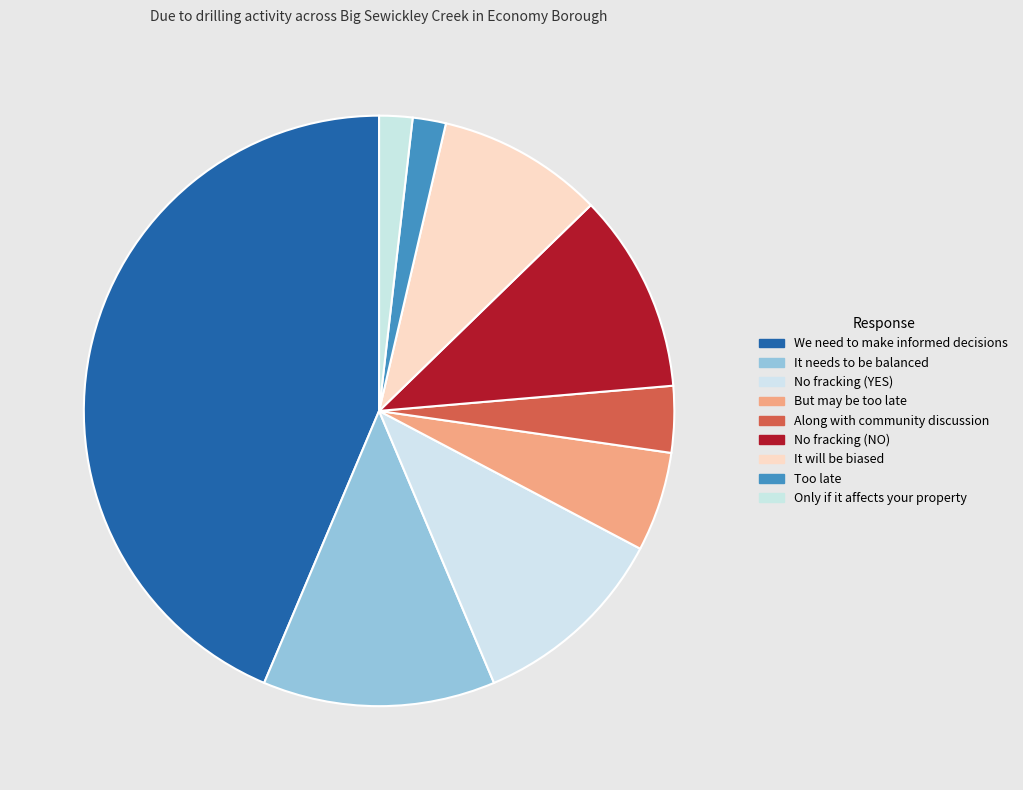

What is the change in value from We need to make informed decisions to But may be too late?

-21